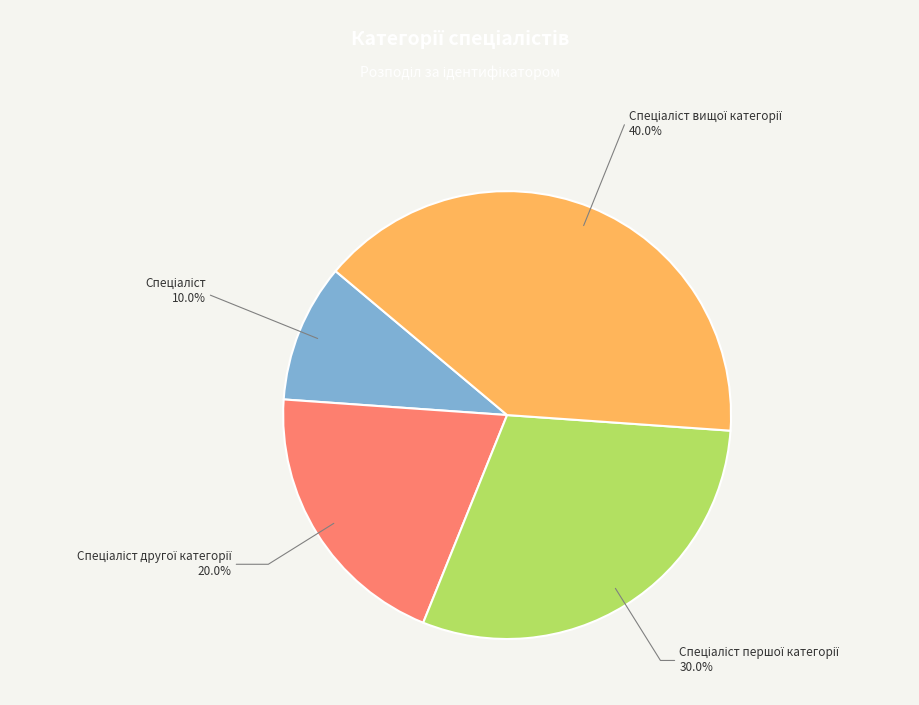

Does any single category account for the majority?

No